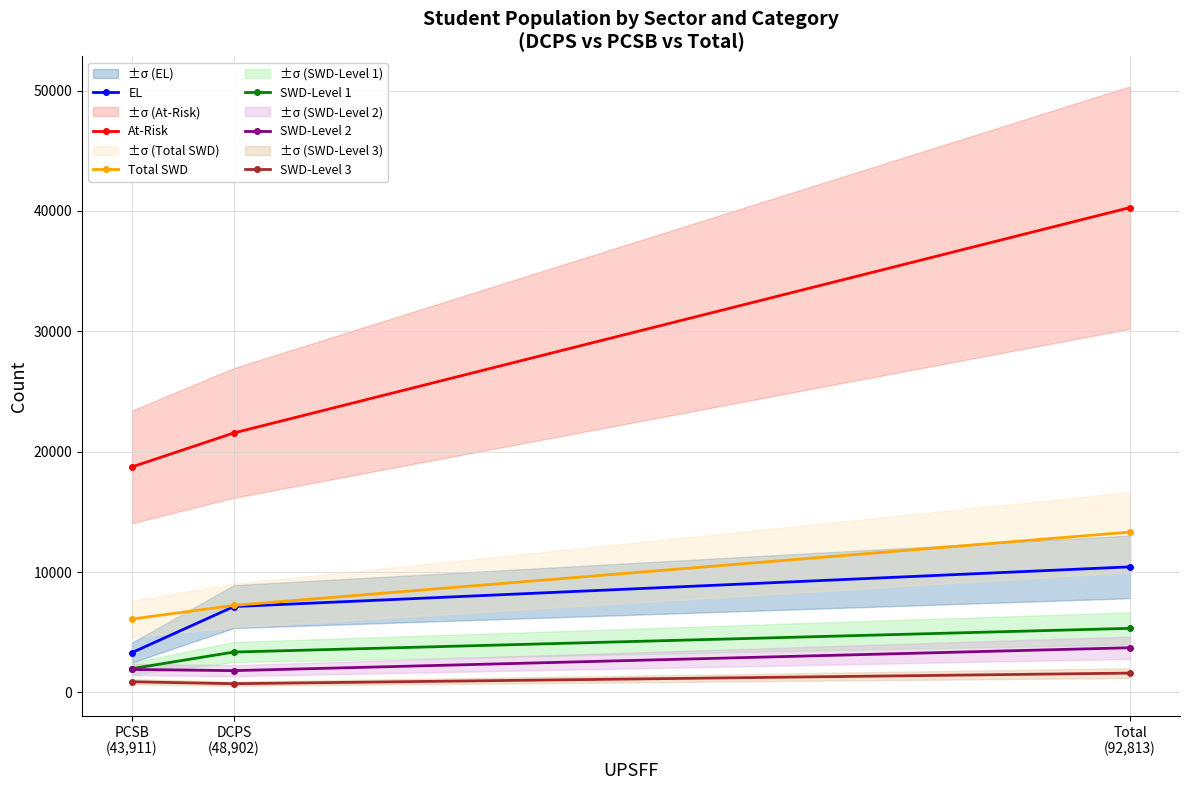

True or false: SWD-Level 2 has a value of 1806 at DCPS
(48,902).

True